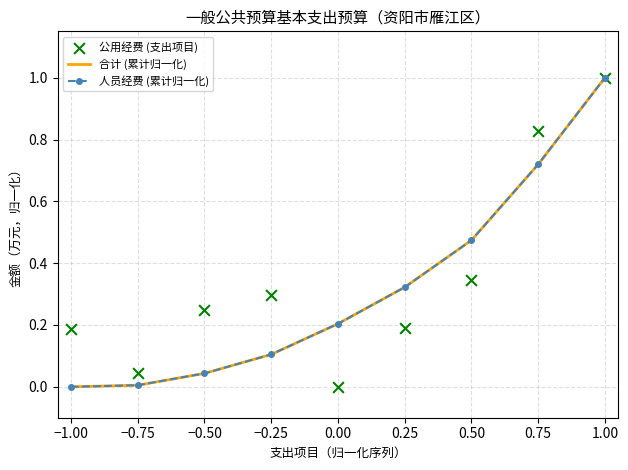

At how many categories does at least one series exceed 0?

9